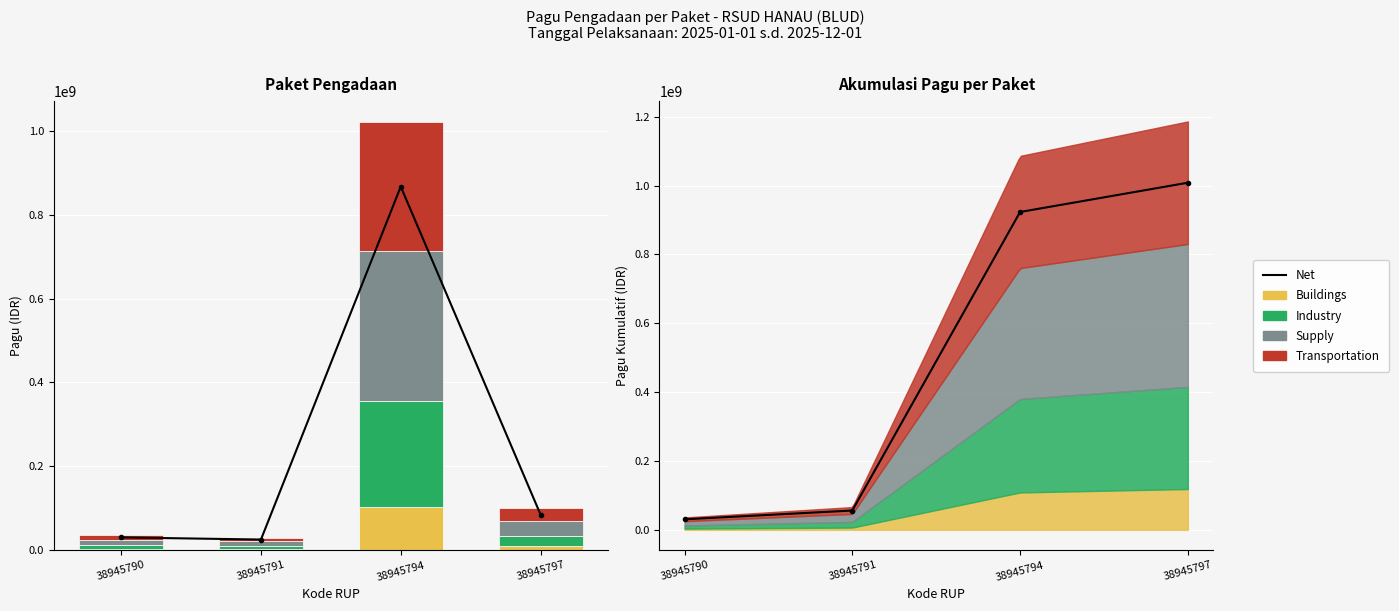

Where is Transportation nearest to the value 157500000?

38945797